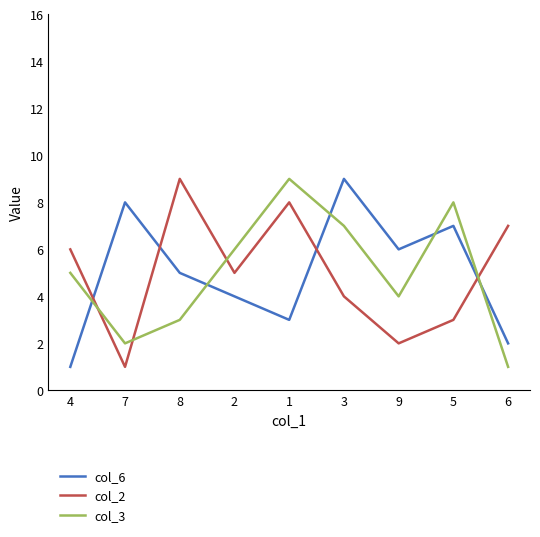

Reading right to left, what are all the values shown in this chart?

col_6: 6=2	5=7	9=6	3=9	1=3	2=4	8=5	7=8	4=1
col_2: 6=7	5=3	9=2	3=4	1=8	2=5	8=9	7=1	4=6
col_3: 6=1	5=8	9=4	3=7	1=9	2=6	8=3	7=2	4=5